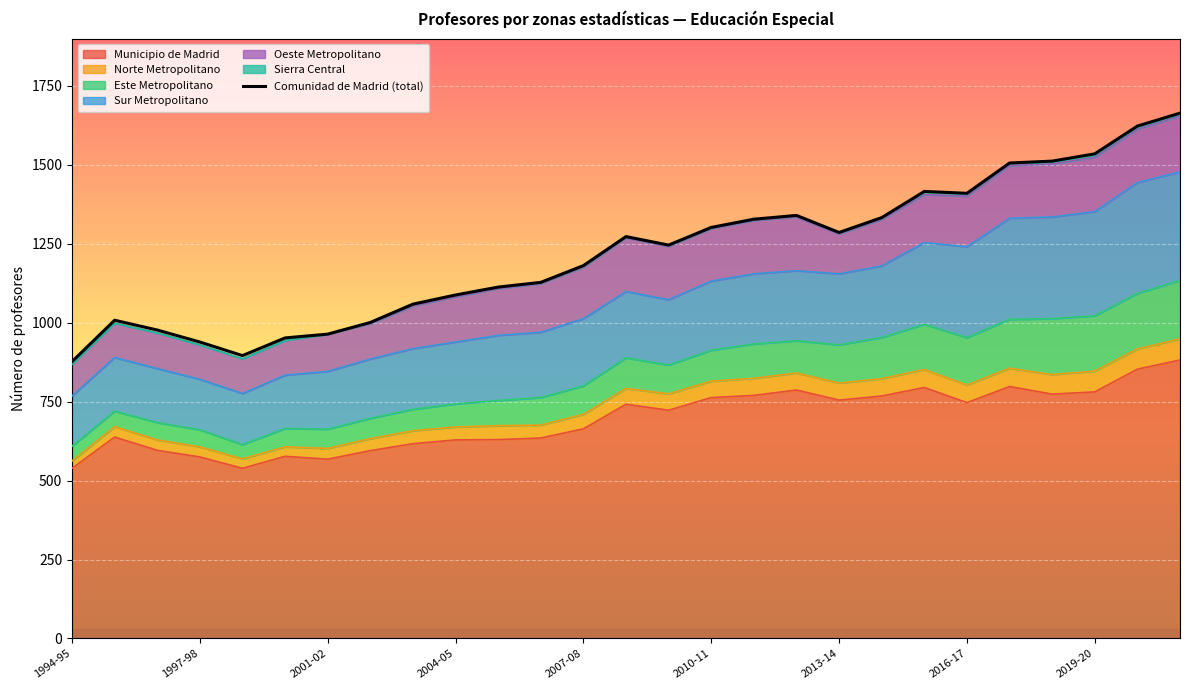

Which has a higher value, 24 or 2001-02?

24